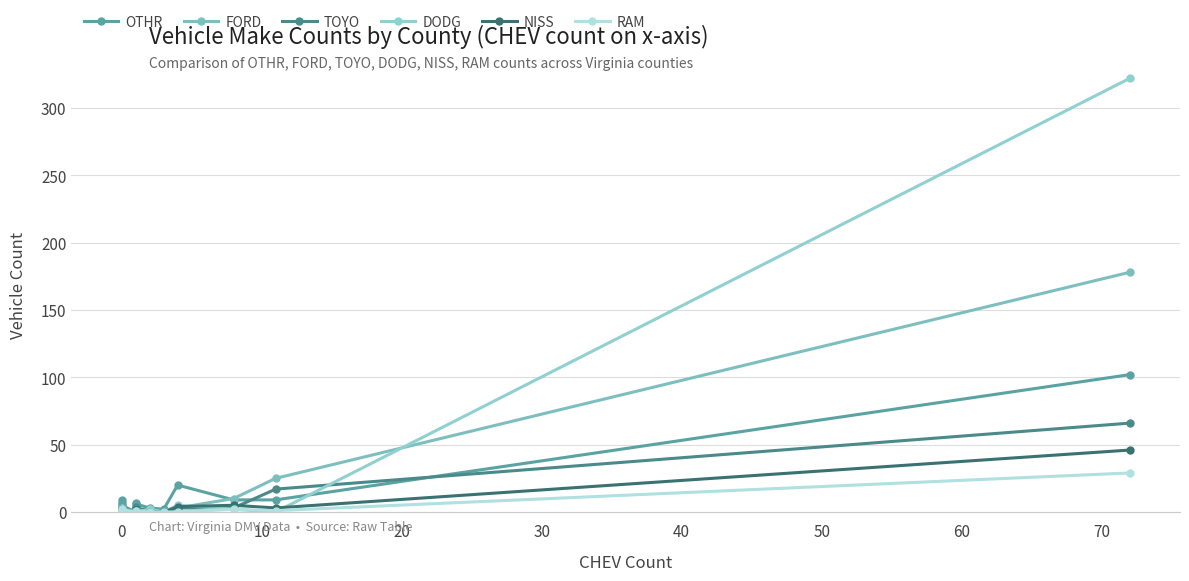

What is the difference between the second highest and minimum values in the RAM series?

2